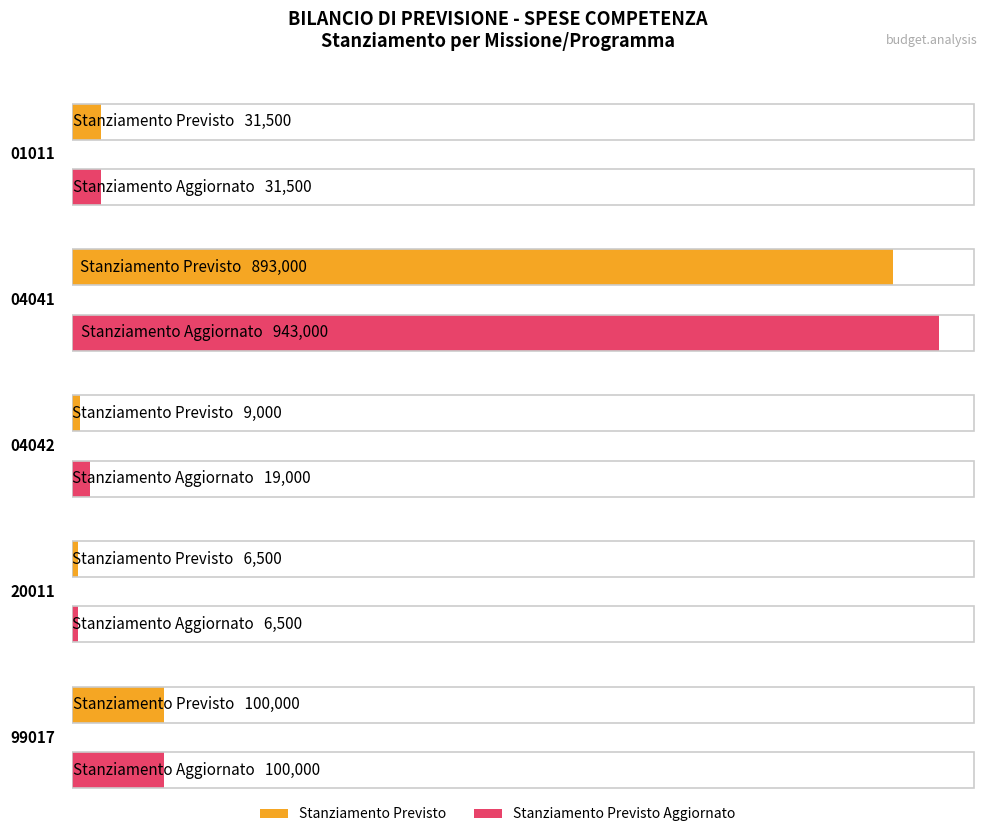

Is it true that STANZIAMENTO PREVISTO AGGIORNATO equals 100000 at 99017?

True